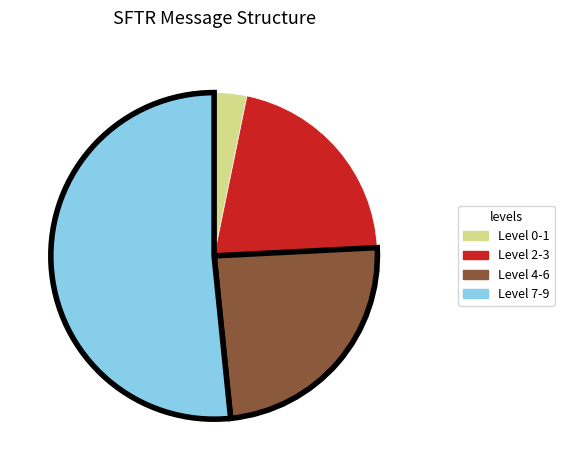

True or false: Level 0-1 accounts for 14% of the total.

False